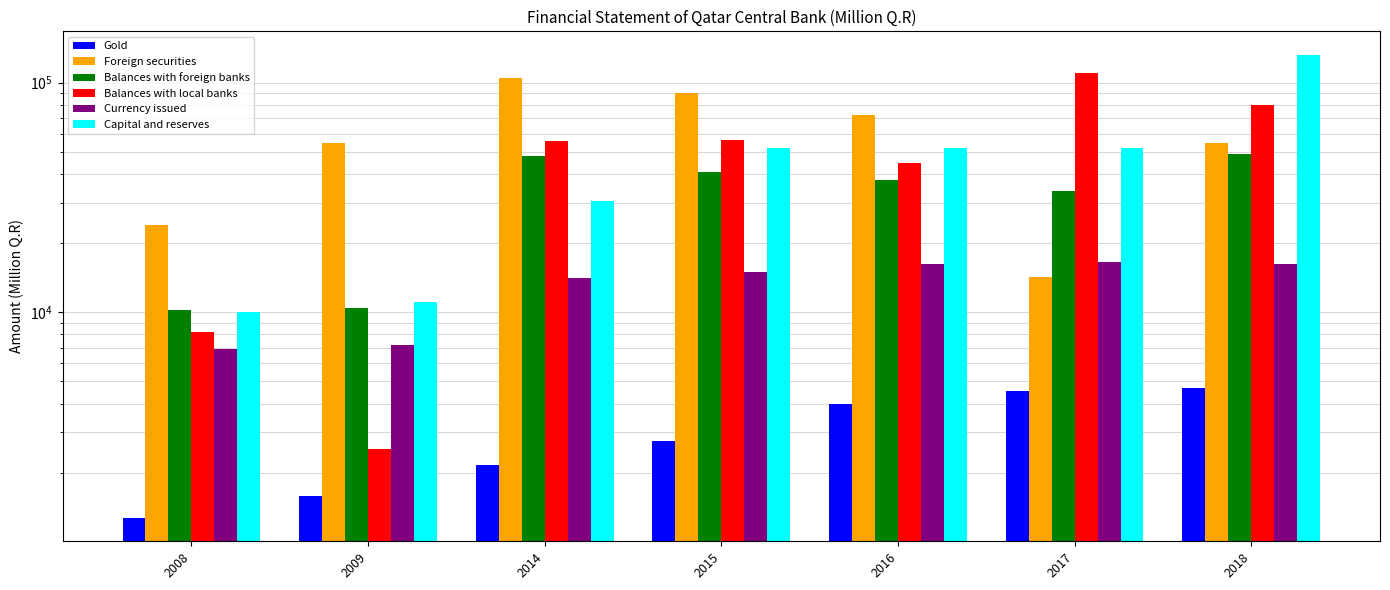

At which label does Balances with foreign banks first exceed 37506?

2014